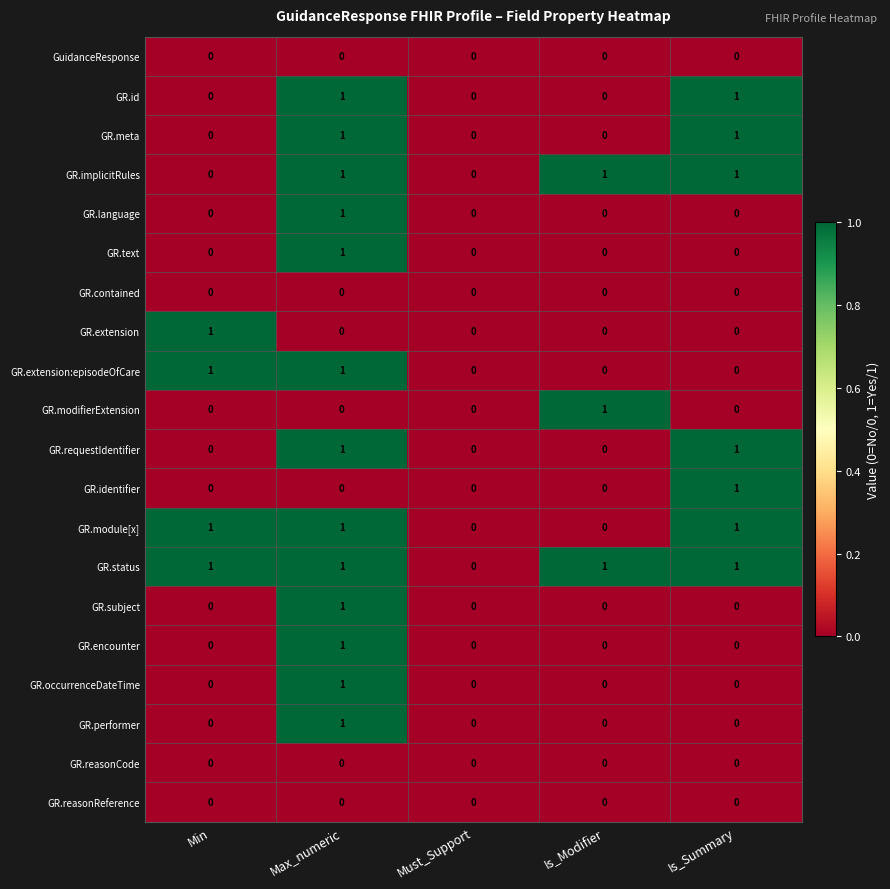

At which category is the sum across all series the highest?

Max_numeric